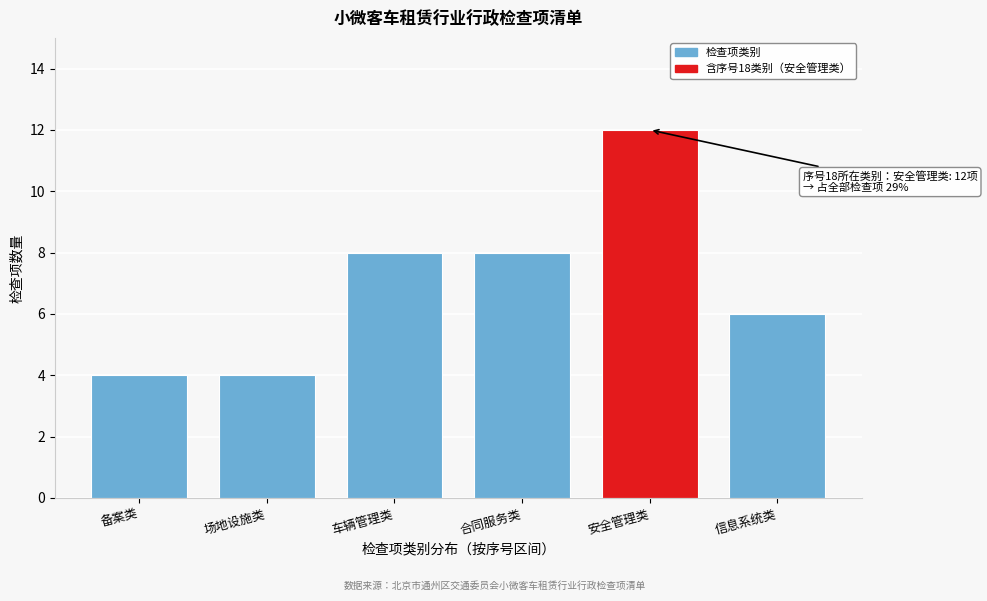

Reading left to right, what are all the values shown in this chart?

备案类=4	场地设施类=4	车辆管理类=8	合同服务类=8	安全管理类=12	信息系统类=6